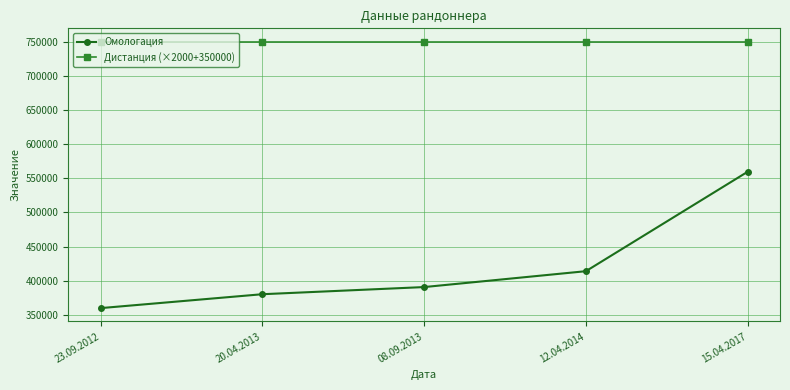

Read the Омологация value at 20.04.2013, to the nearest 50.

380200